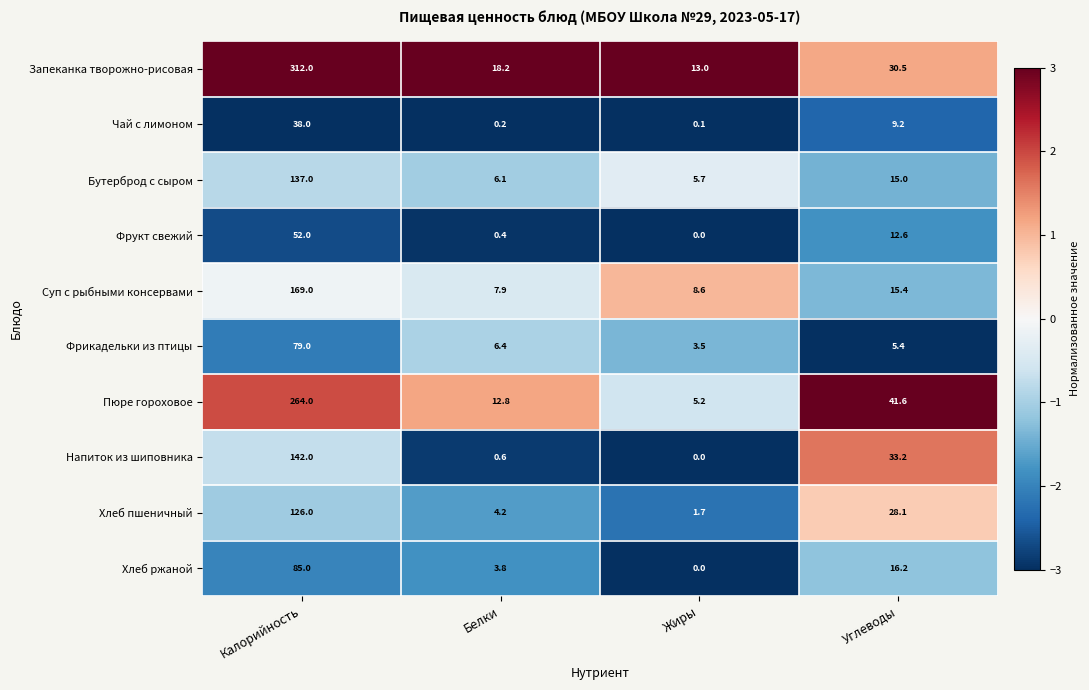

The value of Запеканка творожно-рисовая at Калорийность is 410.2. True or false?

False